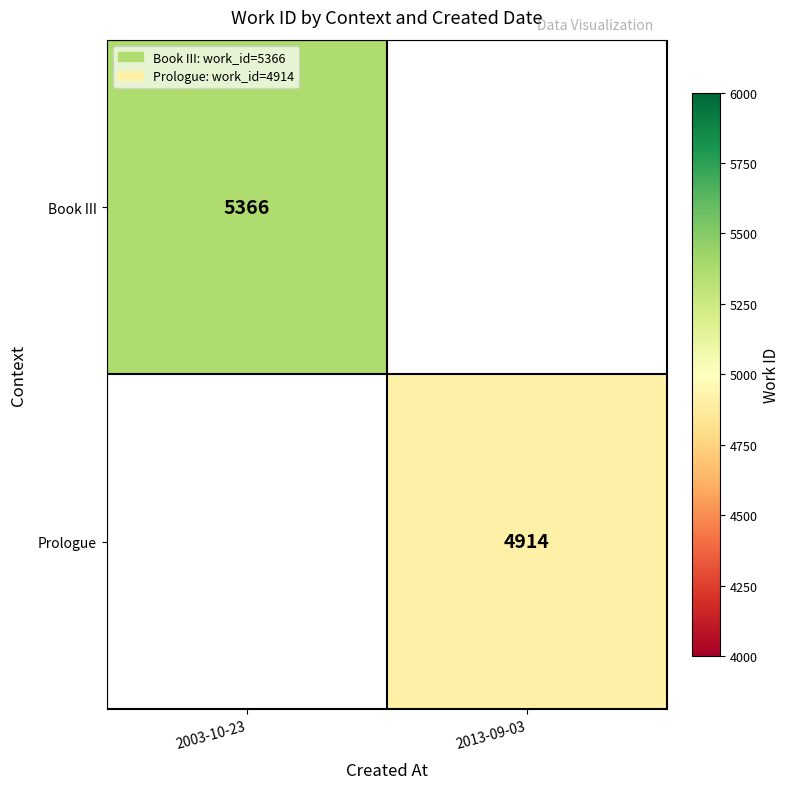

True or false: Prologue has a value of 8604 at 2013-09-03.

False